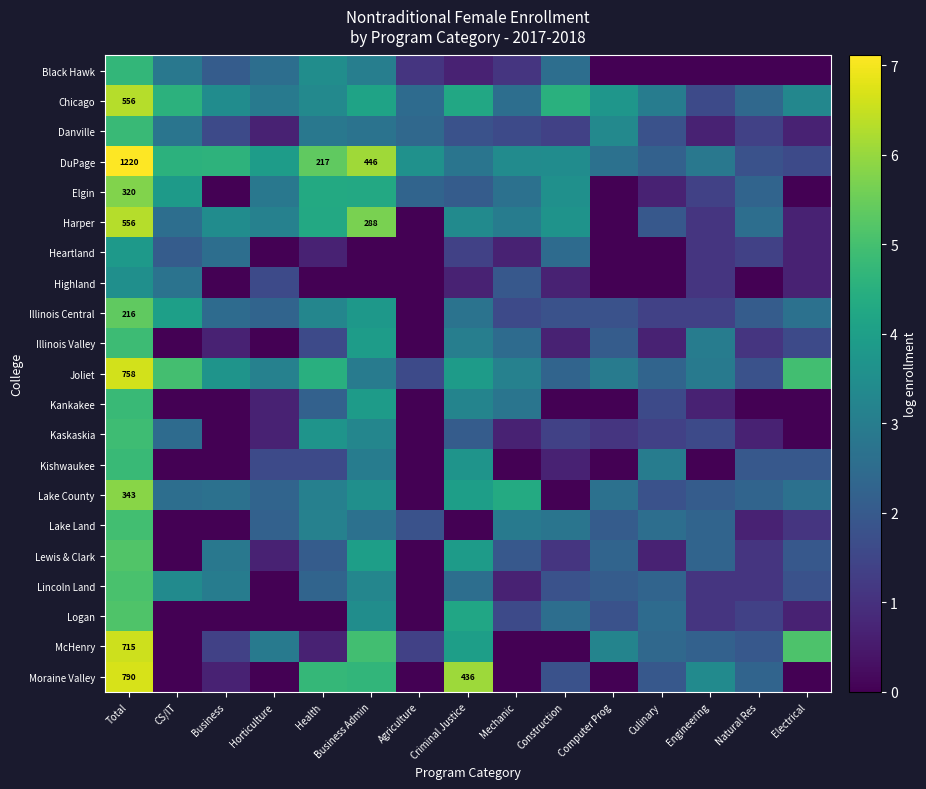

Which series has the largest total across all categories?

DuPage